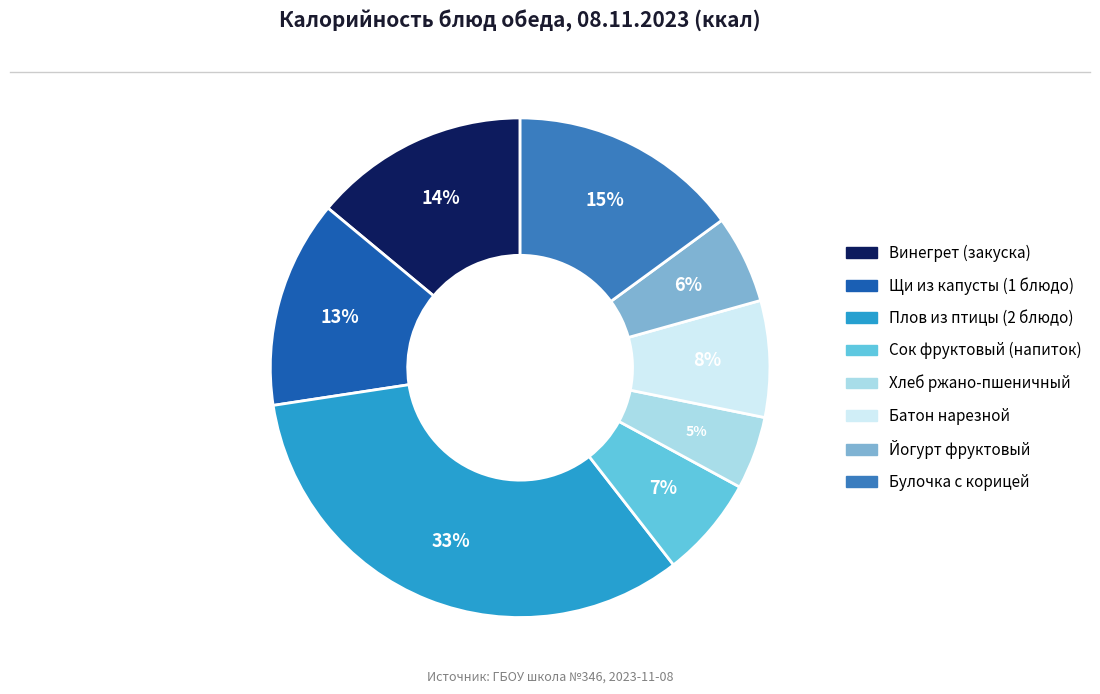

Approximately how many times larger is the value at Хлеб ржано-пшеничный compared to Йогурт фруктовый?

0.8